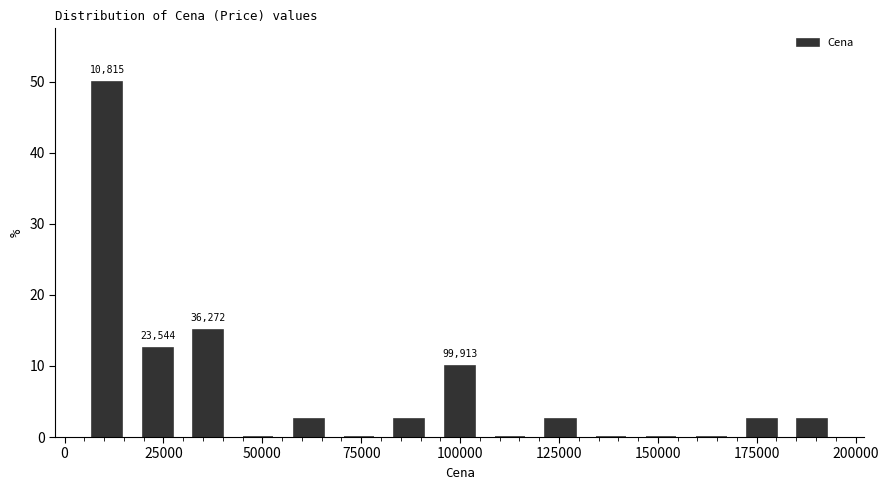

Around what value on the x-axis is the tallest bar? Give the approximate position of its centre, as read against the axis.

10000